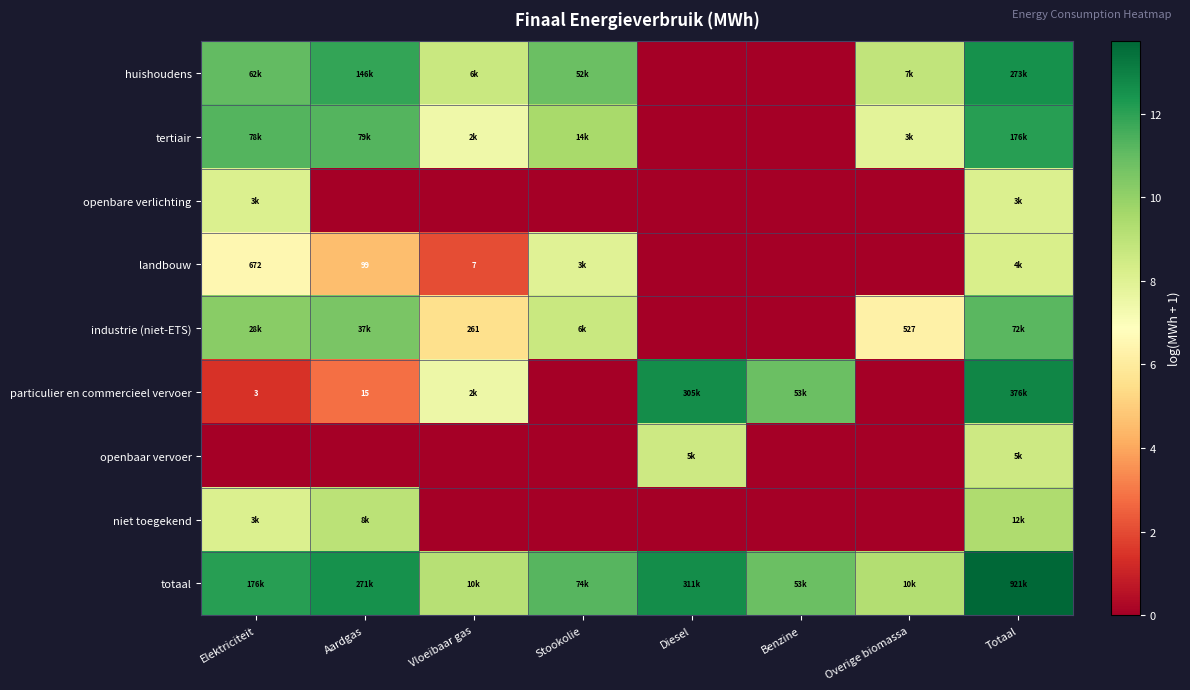

The industrie (niet-ETS) series shows 5.2 at Benzine. True or false?

False